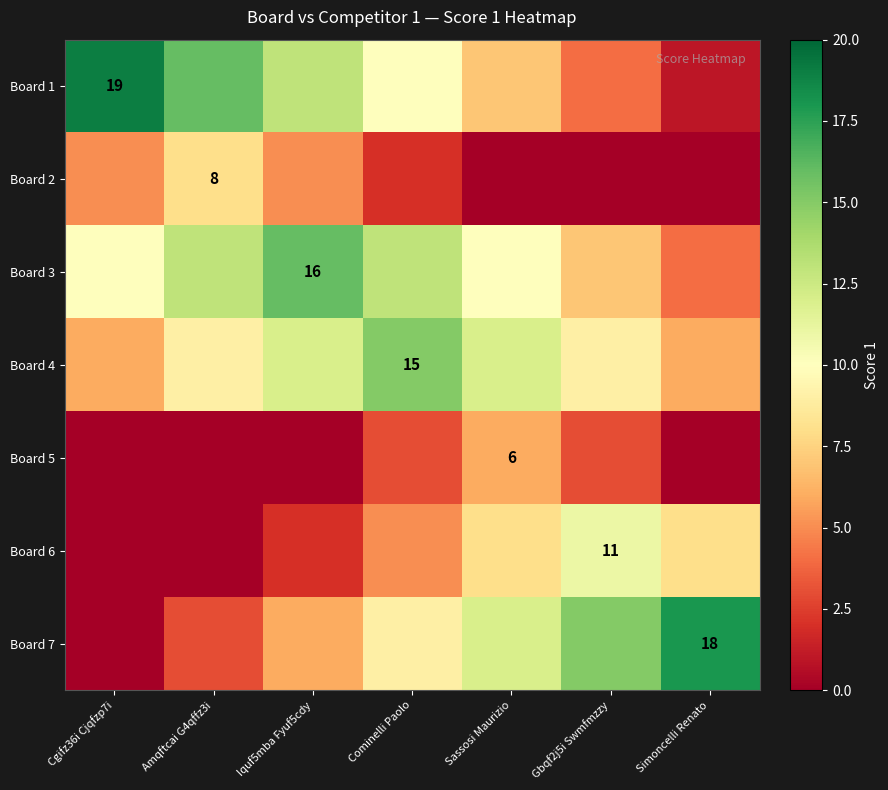

Is it true that Board 4 equals 15 at Cominelli Paolo?

True